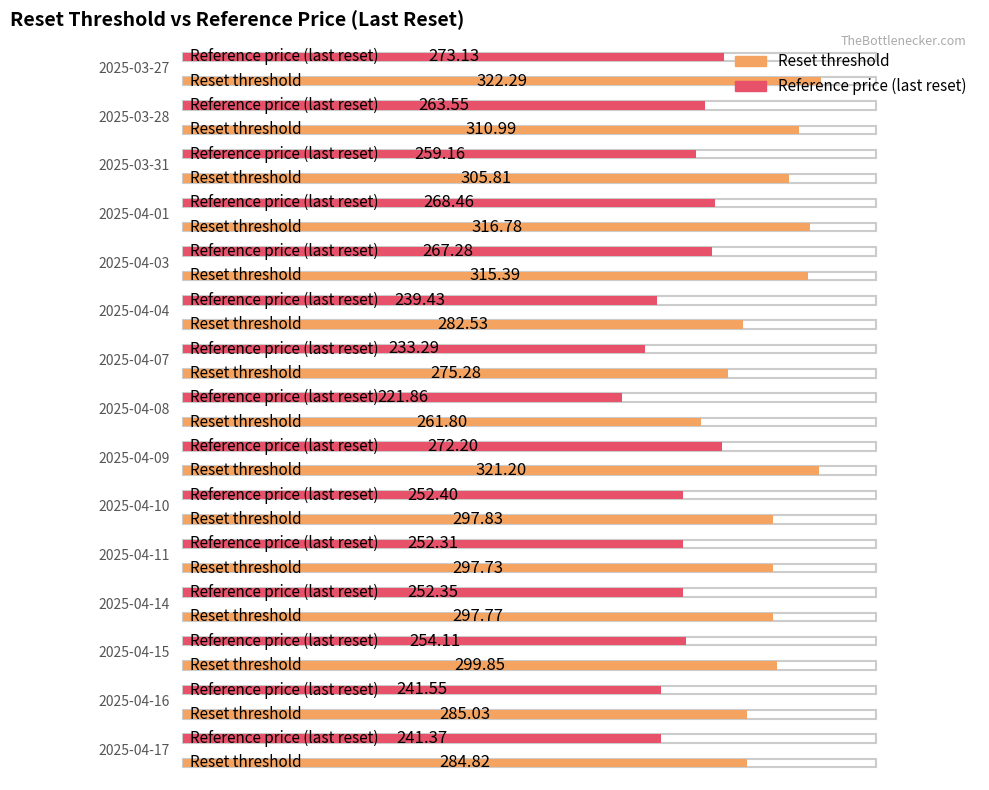

The Reset threshold series shows 432.4 at 2025-03-27. True or false?

False